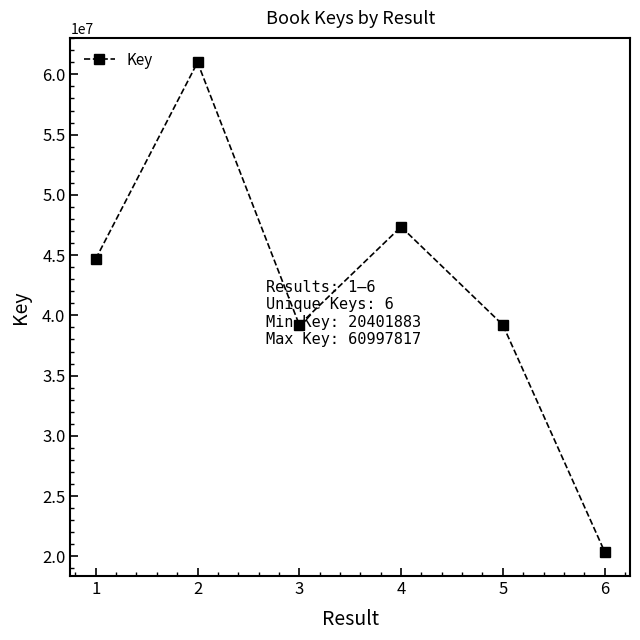

What is the difference between the maximum and minimum values?

40595934